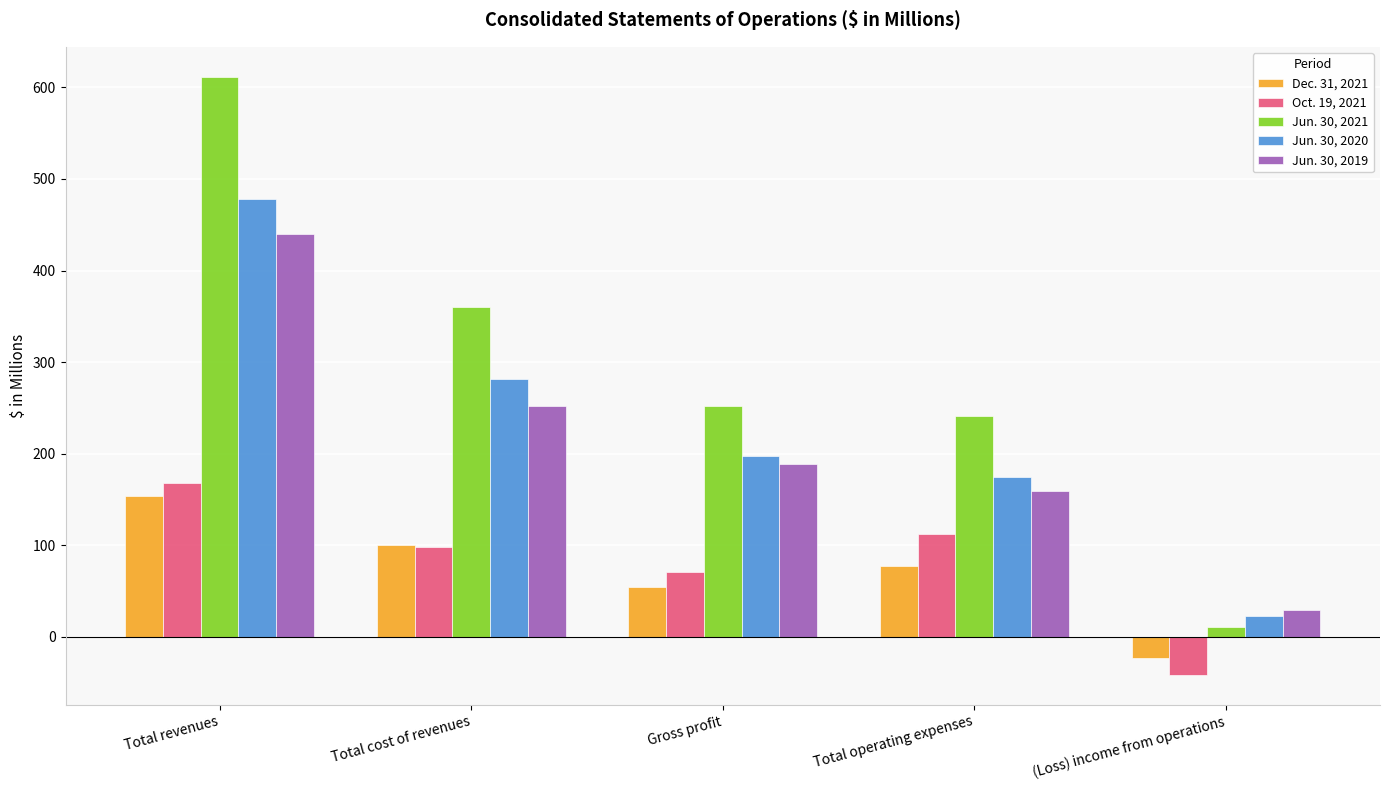

Which series changed the most between Total revenues and Total operating expenses?

Jun. 30, 2021